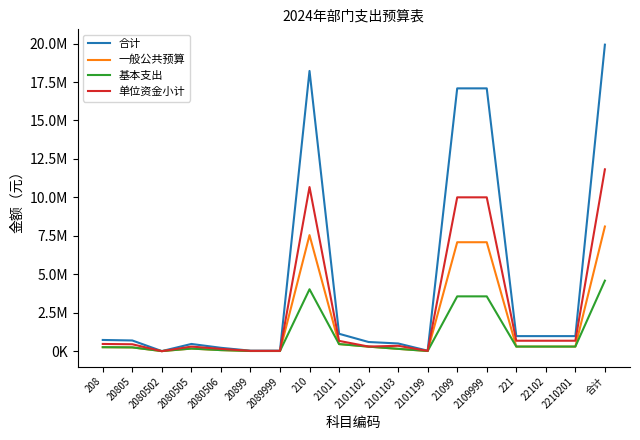

What is the difference between the maximum and second lowest values in the 合计 series?

19895521.1